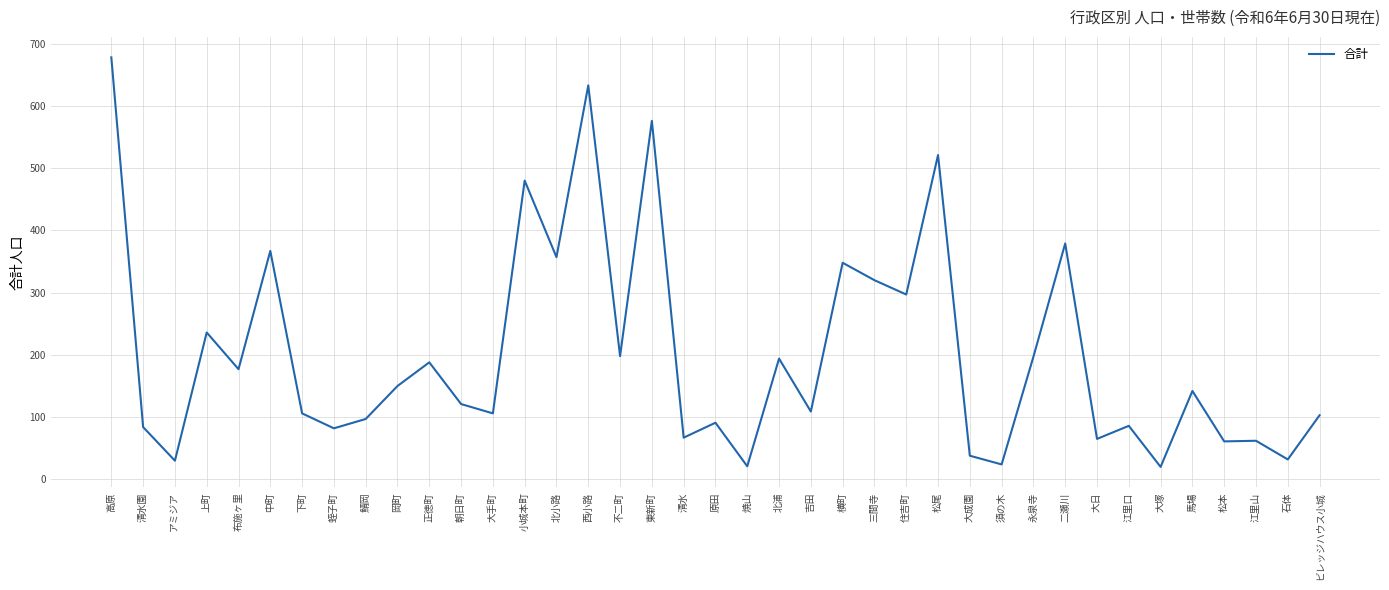

What is the difference between the values at 大手町 and 二瀬川?

273